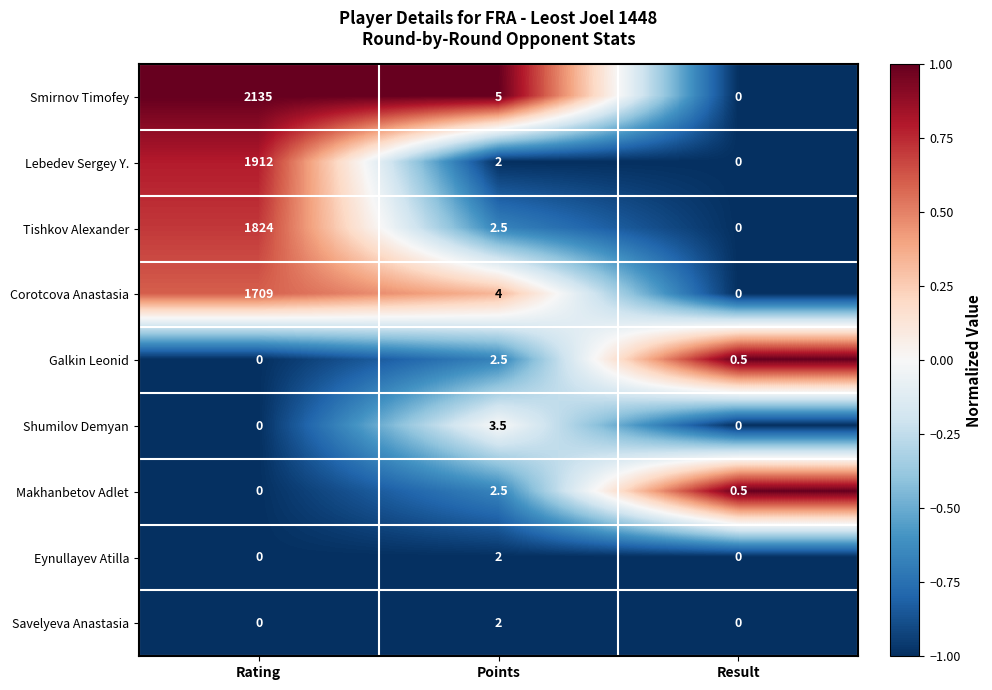

Reading left to right, transcribe all the data shown in this chart.

Smirnov Timofey: Rating=2135.0	Points=5.0	Result=0.0
Lebedev Sergey Y.: Rating=1912.0	Points=2.0	Result=0.0
Tishkov Alexander: Rating=1824.0	Points=2.5	Result=0.0
Corotcova Anastasia: Rating=1709.0	Points=4.0	Result=0.0
Galkin Leonid: Rating=0.0	Points=2.5	Result=0.5
Shumilov Demyan: Rating=0.0	Points=3.5	Result=0.0
Makhanbetov Adlet: Rating=0.0	Points=2.5	Result=0.5
Eynullayev Atilla: Rating=0.0	Points=2.0	Result=0.0
Savelyeva Anastasia: Rating=0.0	Points=2.0	Result=0.0